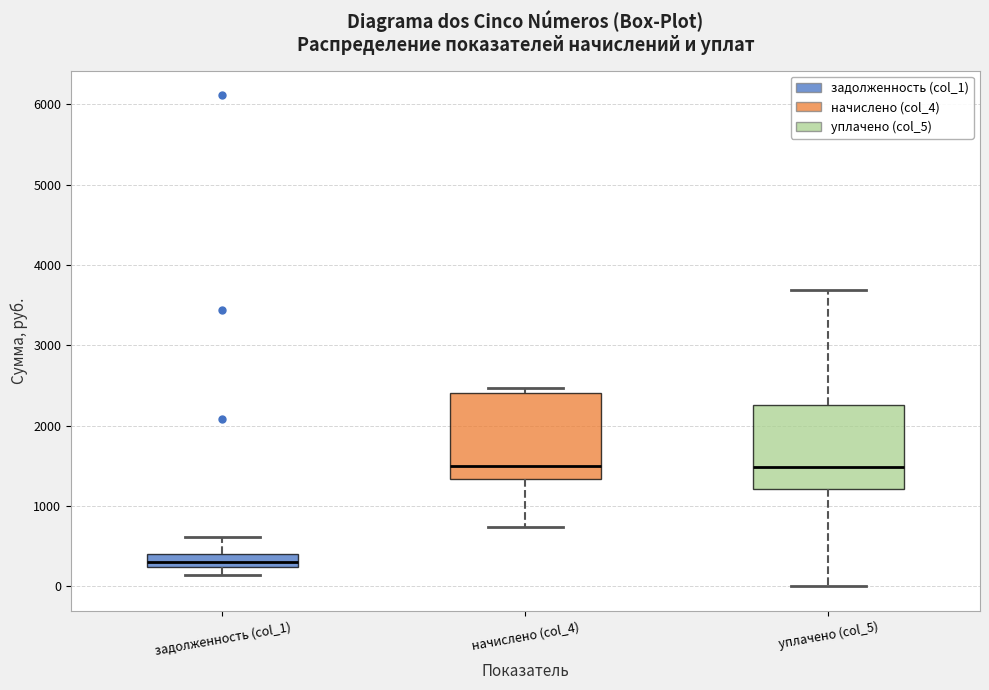

Reading left to right, transcribe this box plot: for each box, give where its median line is, the range the box spans, and where its two whiskers end, as read against the y-axis. The values are not printed on the chart, so give them approximately, as read against the axis.

задолженность (col_1): median 300, box 200 to 400, whiskers 100 to 600
начислено (col_4): median 1500, box 1300 to 2400, whiskers 700 to 2500
уплачено (col_5): median 1500, box 1200 to 2300, whiskers 0 to 3700